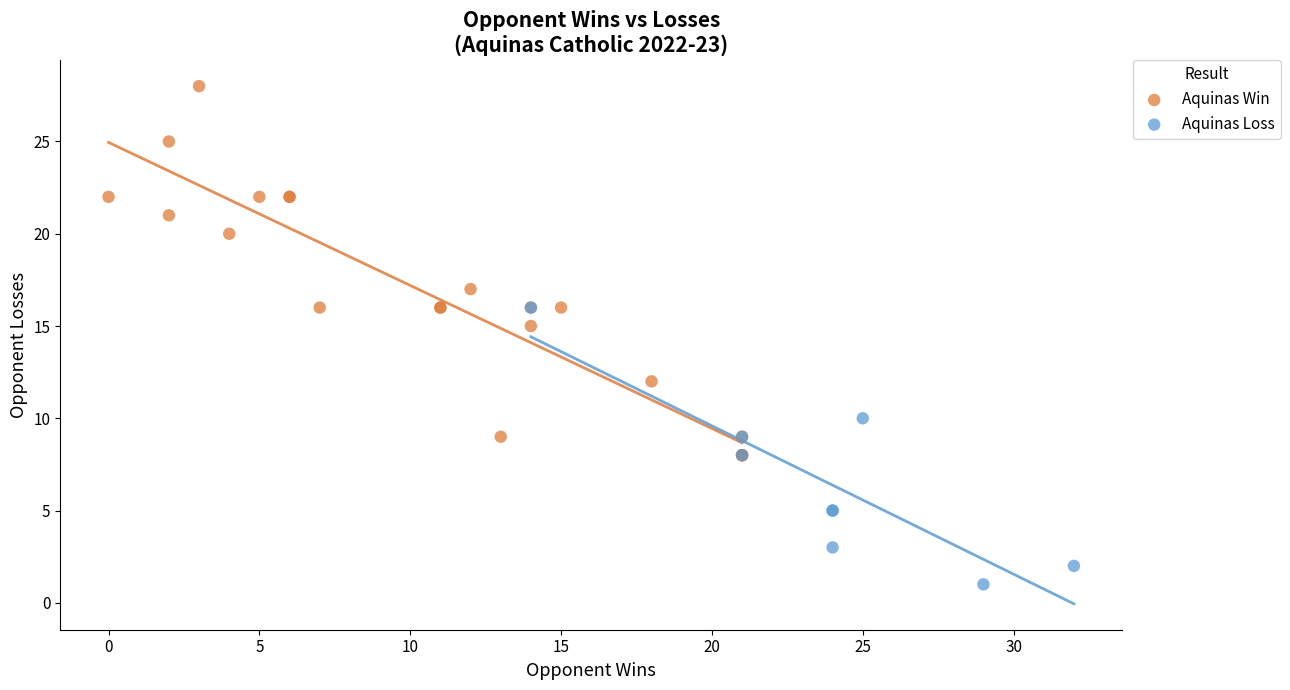

Which series reaches the minimum Y coordinate?

Aquinas Loss